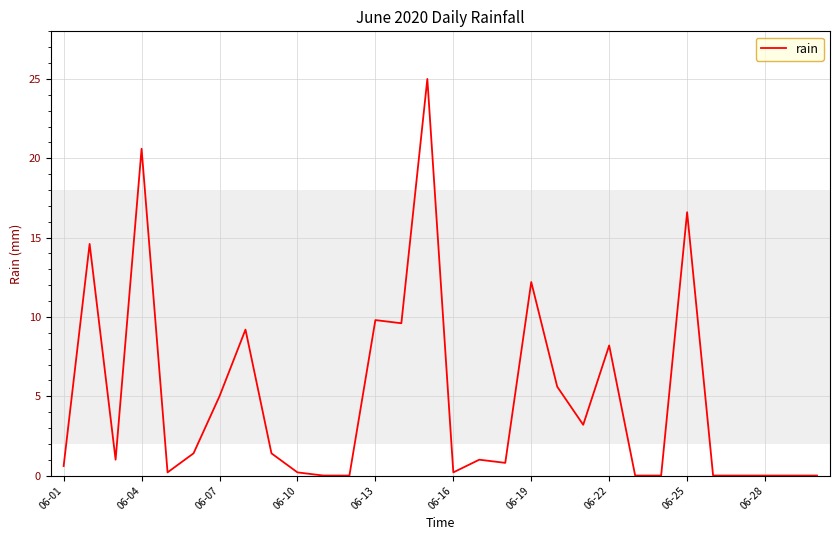

What is the maximum value shown in the chart?

25.0